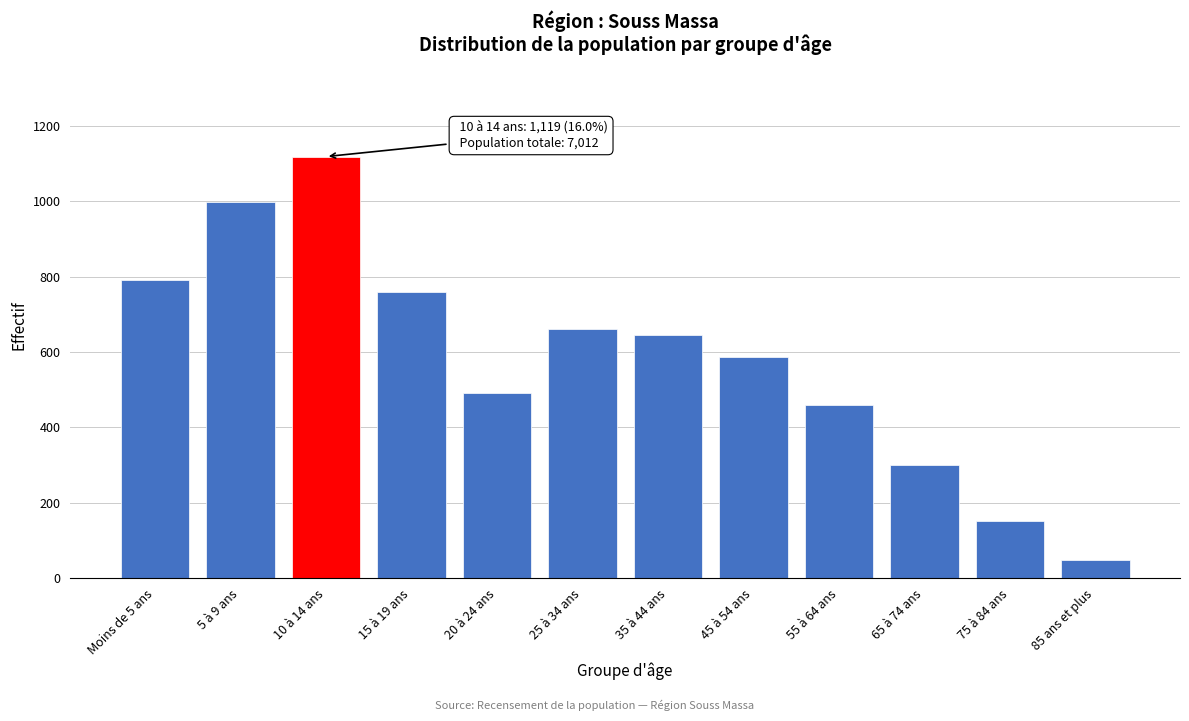

Reading right to left, extract all data points from this chart.

85 ans et plus=47	75 à 84 ans=152	65 à 74 ans=301	55 à 64 ans=460	45 à 54 ans=588	35 à 44 ans=646	25 à 34 ans=660	20 à 24 ans=490	15 à 19 ans=759	10 à 14 ans=1119	5 à 9 ans=998	Moins de 5 ans=792